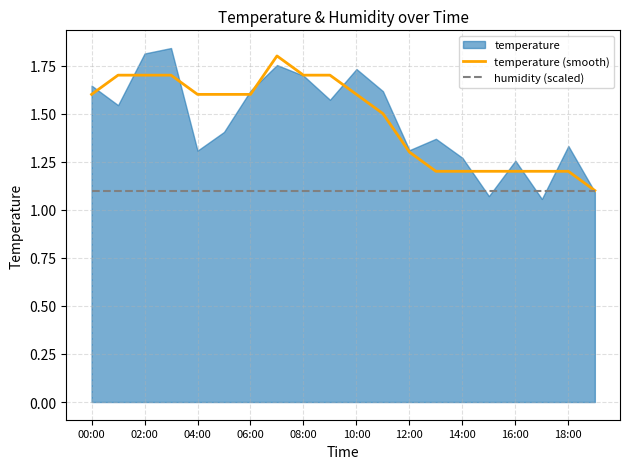

What is the maximum value shown in the chart?

1.8